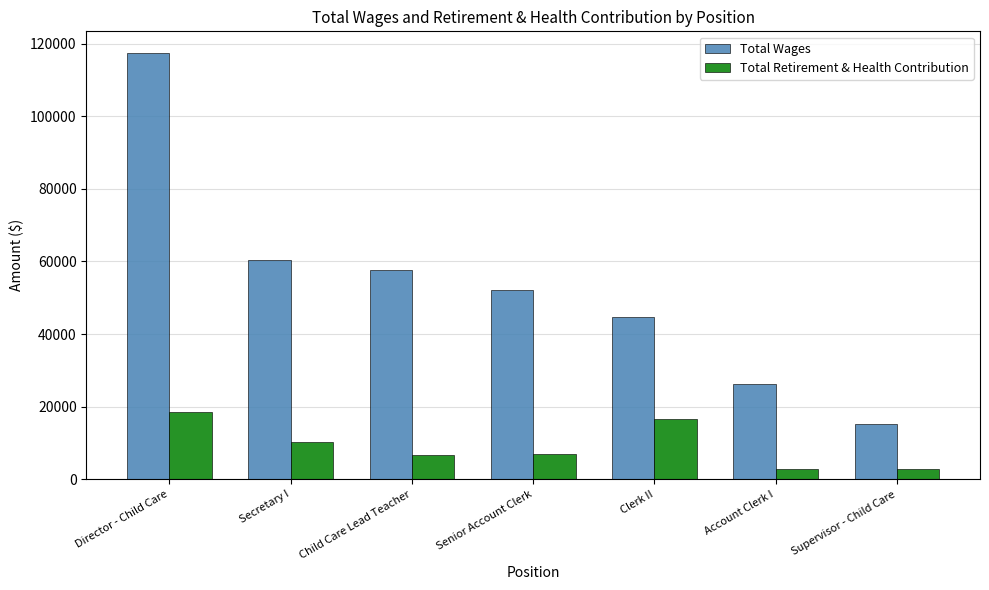

What is the lowest value of the Total Retirement & Health Contribution series?

2765